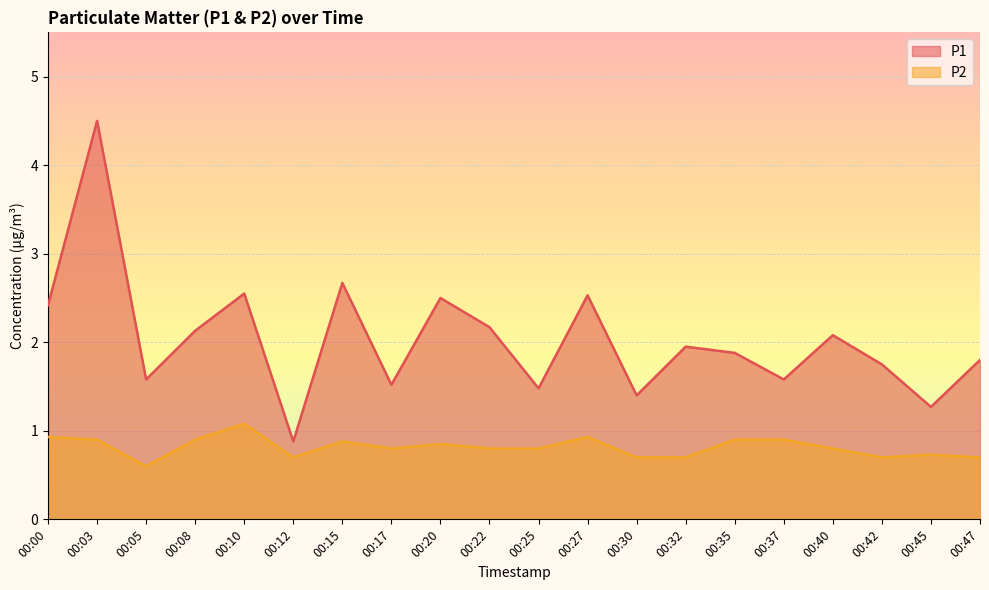

What is the value of the P1 point at the 12th from the left?

2.5